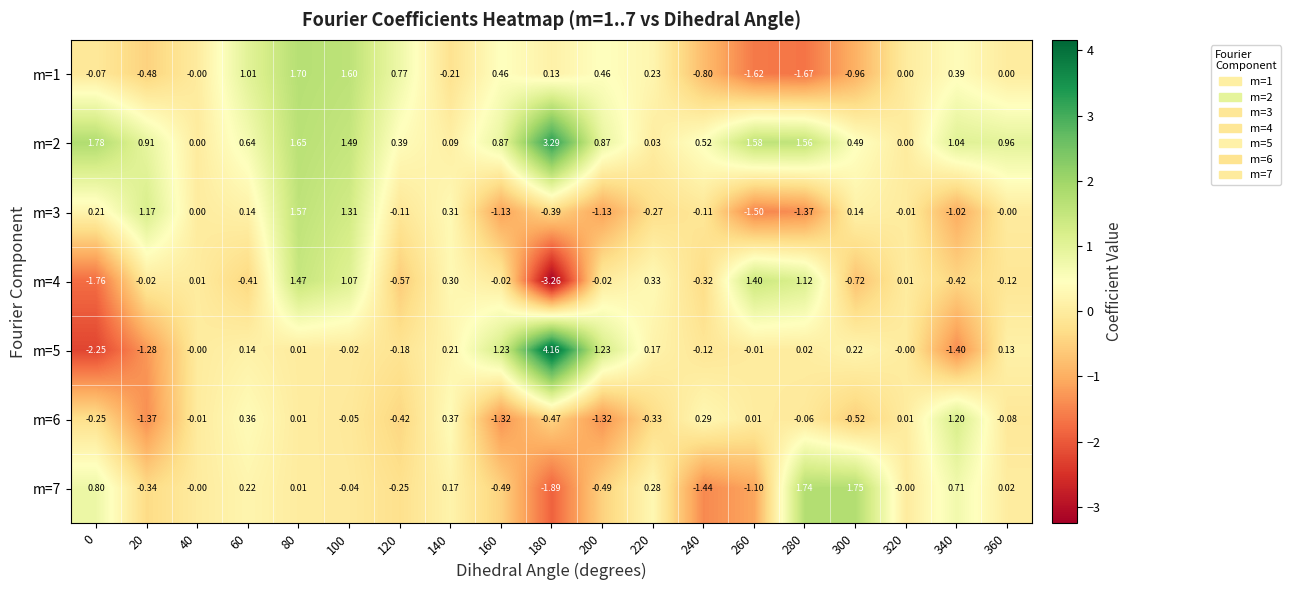

Reading left to right, what are all the values shown in this chart?

m=1: 0=-0.1	20=-0.5	40=-0.0	60=1.0	80=1.7	100=1.6	120=0.8	140=-0.2	160=0.5	180=0.1	200=0.5	220=0.2	240=-0.8	260=-1.6	280=-1.7	300=-1.0	320=0.0	340=0.4	360=0.0
m=2: 0=1.8	20=0.9	40=0.0	60=0.6	80=1.6	100=1.5	120=0.4	140=0.1	160=0.9	180=3.3	200=0.9	220=0.0	240=0.5	260=1.6	280=1.6	300=0.5	320=0.0	340=1.0	360=1.0
m=3: 0=0.2	20=1.2	40=0.0	60=0.1	80=1.6	100=1.3	120=-0.1	140=0.3	160=-1.1	180=-0.4	200=-1.1	220=-0.3	240=-0.1	260=-1.5	280=-1.4	300=0.1	320=-0.0	340=-1.0	360=-0.0
m=4: 0=-1.8	20=-0.0	40=0.0	60=-0.4	80=1.5	100=1.1	120=-0.6	140=0.3	160=-0.0	180=-3.3	200=-0.0	220=0.3	240=-0.3	260=1.4	280=1.1	300=-0.7	320=0.0	340=-0.4	360=-0.1
m=5: 0=-2.2	20=-1.3	40=-0.0	60=0.1	80=0.0	100=-0.0	120=-0.2	140=0.2	160=1.2	180=4.2	200=1.2	220=0.2	240=-0.1	260=-0.0	280=0.0	300=0.2	320=-0.0	340=-1.4	360=0.1
m=6: 0=-0.2	20=-1.4	40=-0.0	60=0.4	80=0.0	100=-0.1	120=-0.4	140=0.4	160=-1.3	180=-0.5	200=-1.3	220=-0.3	240=0.3	260=0.0	280=-0.1	300=-0.5	320=0.0	340=1.2	360=-0.1
m=7: 0=0.8	20=-0.3	40=-0.0	60=0.2	80=0.0	100=-0.0	120=-0.2	140=0.2	160=-0.5	180=-1.9	200=-0.5	220=0.3	240=-1.4	260=-1.1	280=1.7	300=1.8	320=-0.0	340=0.7	360=0.0